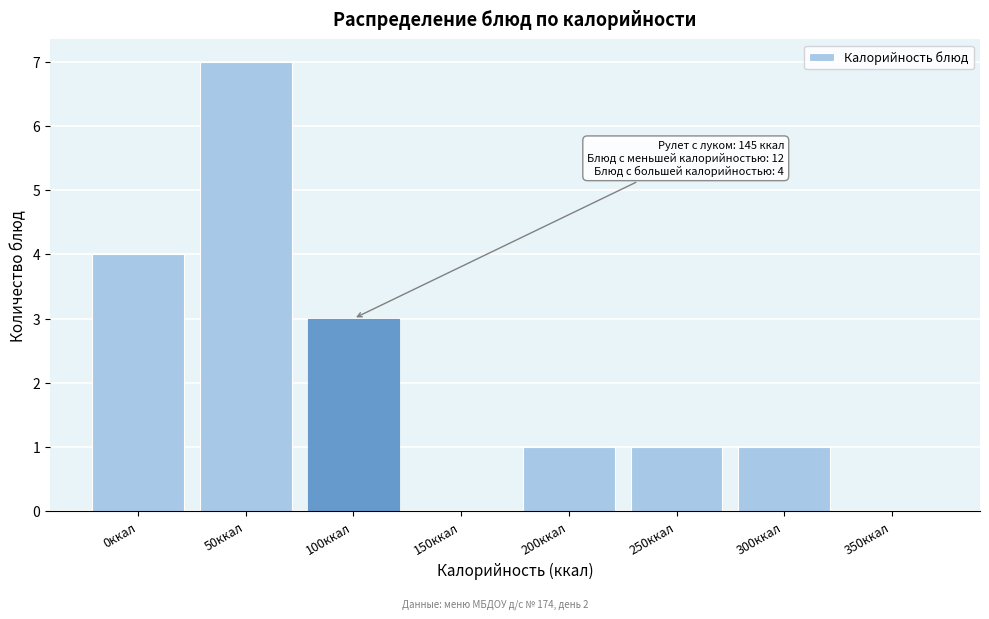

Reading left to right, transcribe all the data shown in this chart.

0ккал=4	50ккал=7	100ккал=3	150ккал=0	200ккал=1	250ккал=1	300ккал=1	350ккал=0